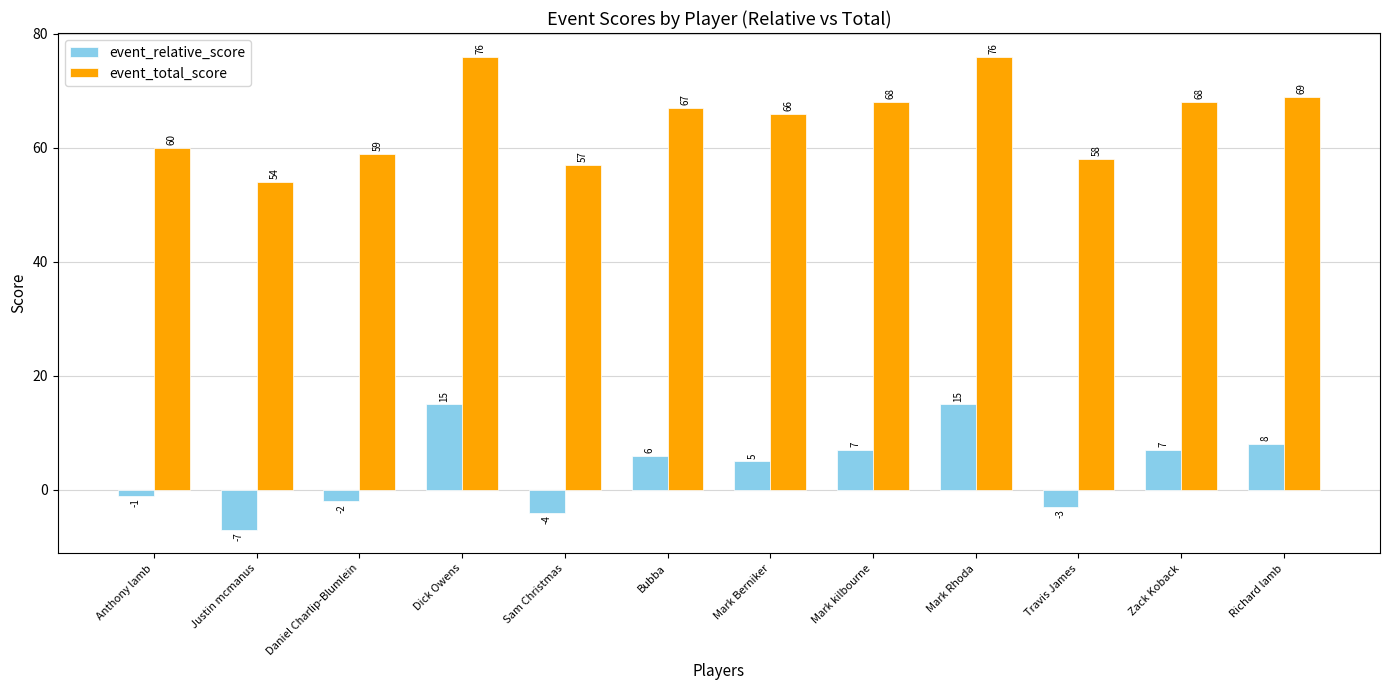

What are all the series names shown in the legend?

event_relative_score, event_total_score